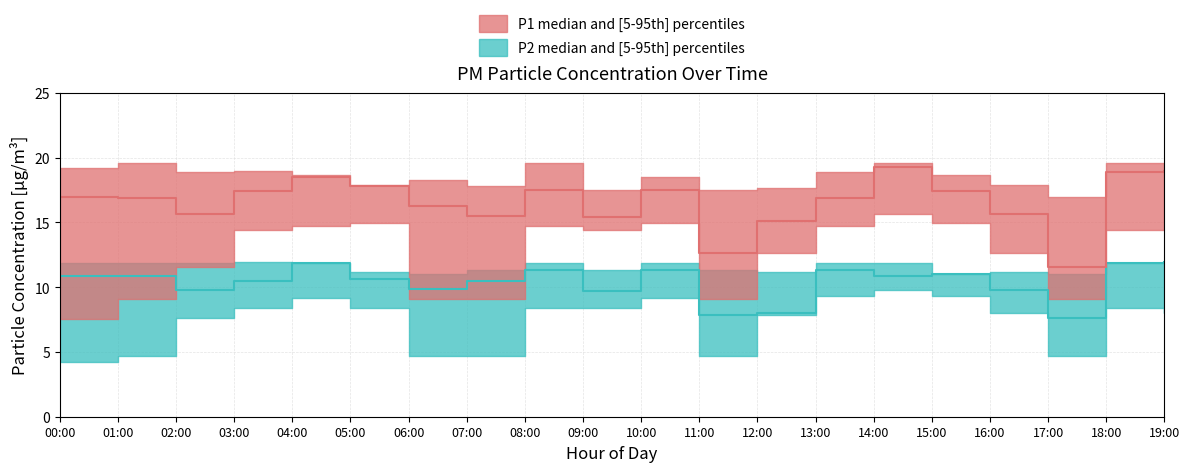

Where is the first local maximum for P1_median?

04:00